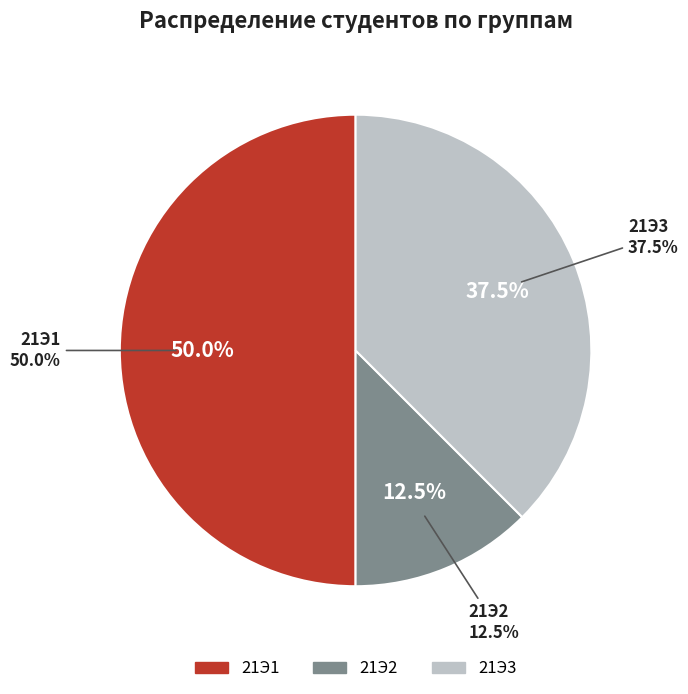

Count the number of slices in the pie.

3